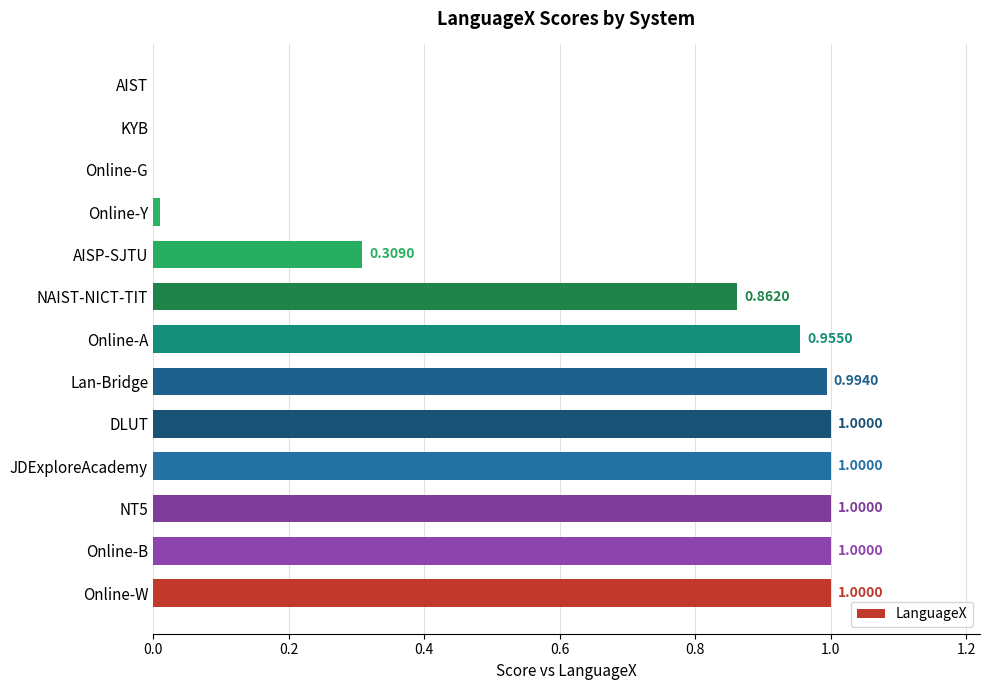

Between Online-A and JDExploreAcademy, which is larger?

JDExploreAcademy